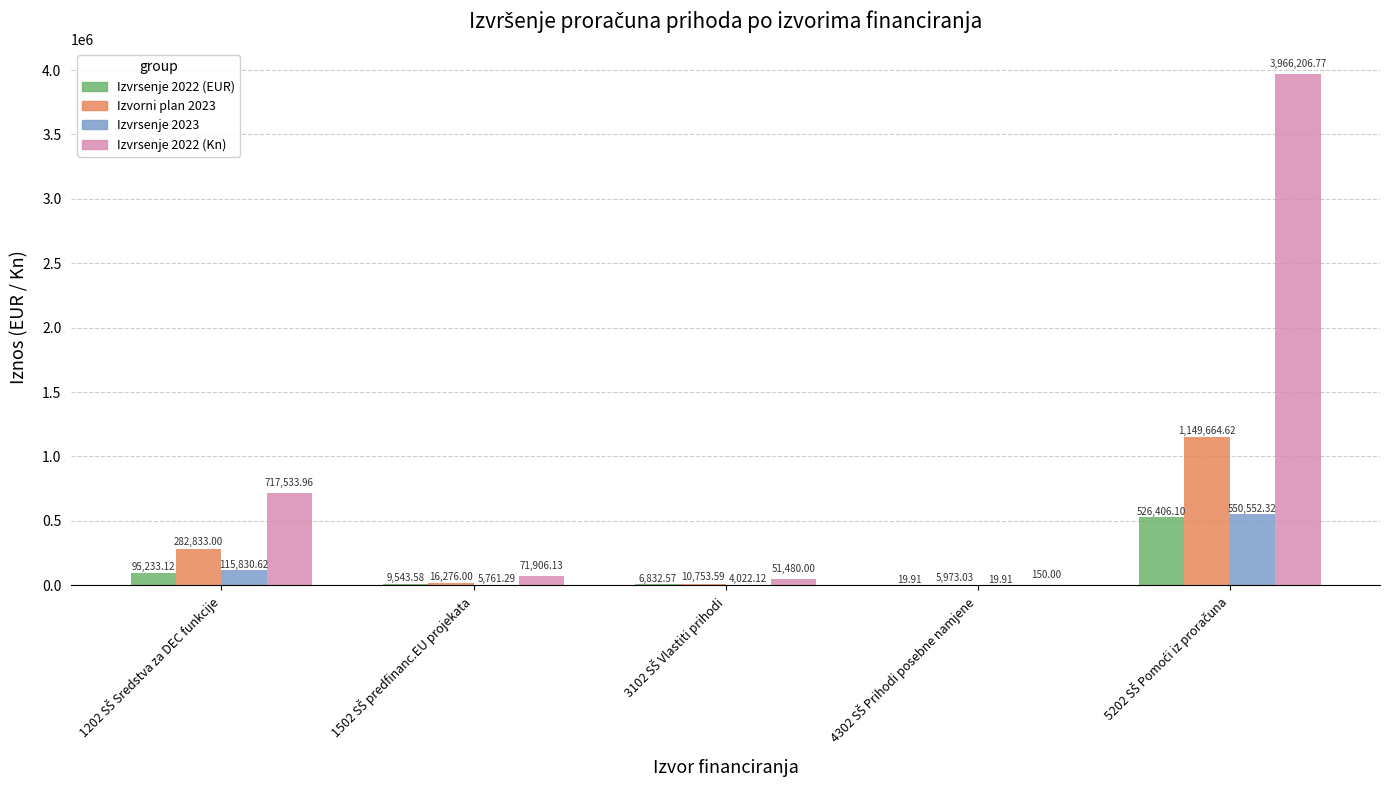

Which series has the largest total across all categories?

Izvrsenje 2022 (Kn)